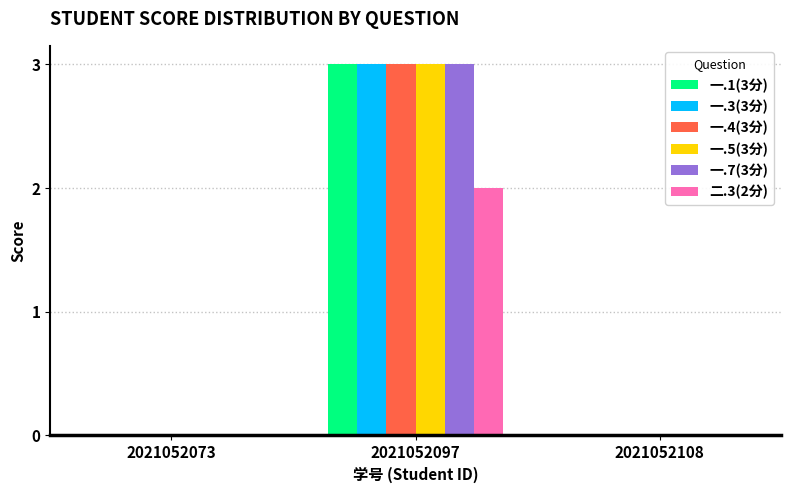

Is it true that 二.3(2分) equals -1 at 2021052108?

False